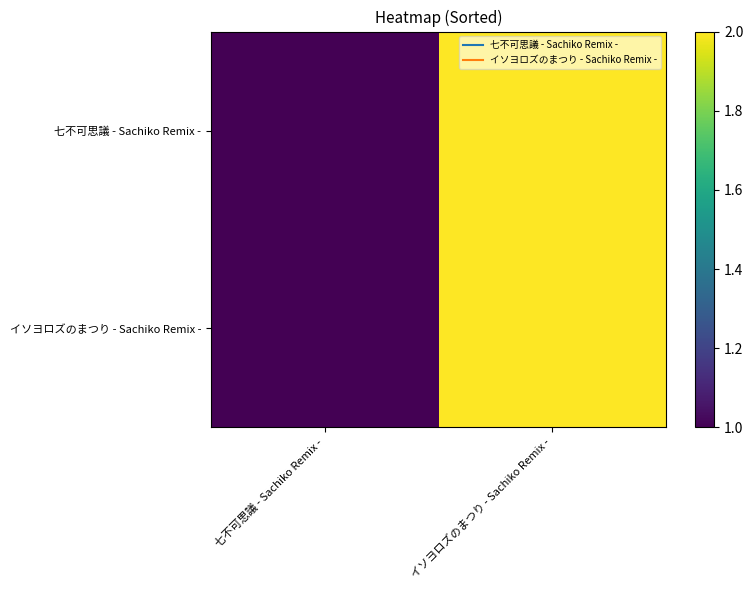

Reading left to right, list all the values displayed in this chart.

七不可思議 - Sachiko Remix -: 七不可思議 - Sachiko Remix -=1	イソヨロズのまつり - Sachiko Remix -=2
イソヨロズのまつり - Sachiko Remix -: 七不可思議 - Sachiko Remix -=1	イソヨロズのまつり - Sachiko Remix -=2